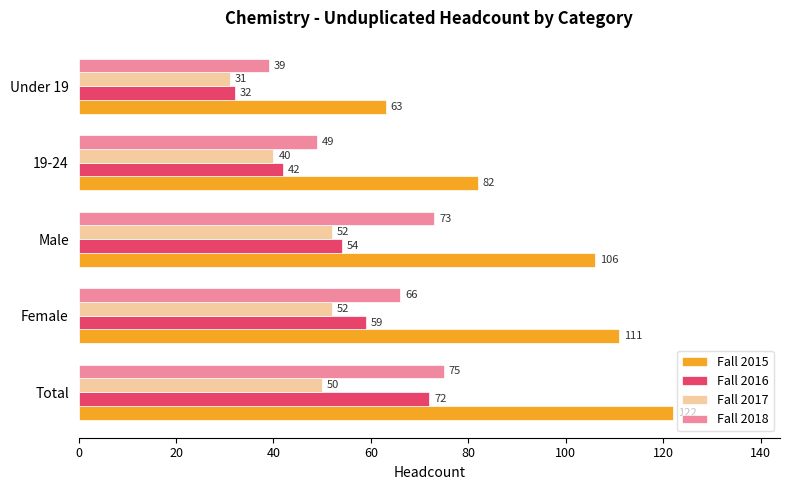

List the labels in order of Fall 2018 value, smallest first.

Under 19, 19-24, Female, Male, Total